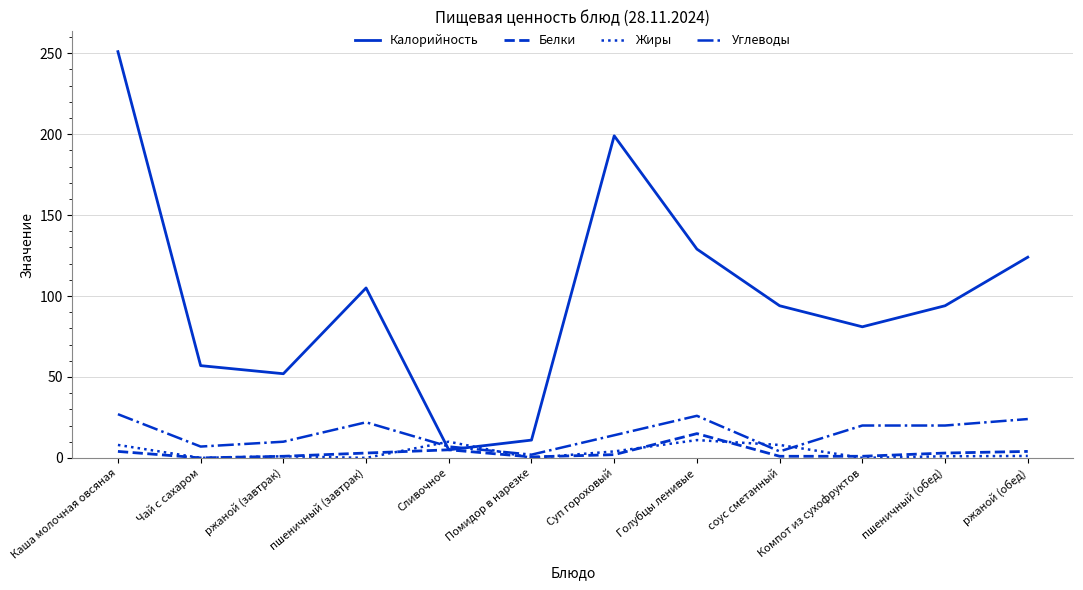

Which category has the highest value across all series?

Каша молочная овсяная